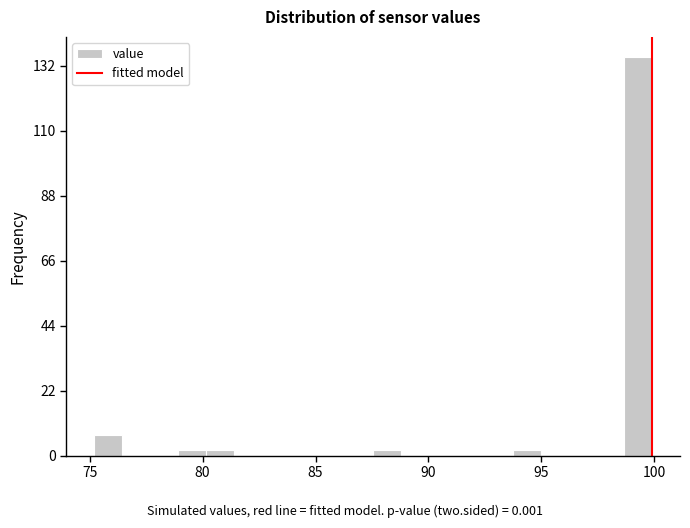

Read against the x-axis, roughly where is the centre of the tallest bar?

99.5